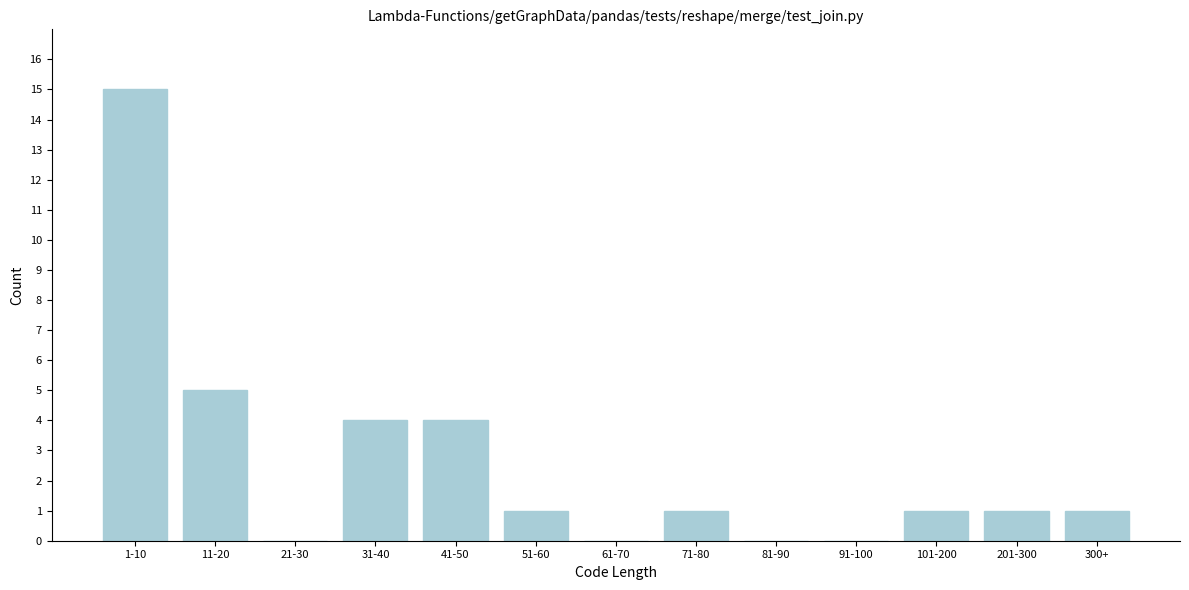

Reading left to right, what are all the values shown in this chart?

1-10=15	11-20=5	21-30=0	31-40=4	41-50=4	51-60=1	61-70=0	71-80=1	81-90=0	91-100=0	101-200=1	201-300=1	300+=1